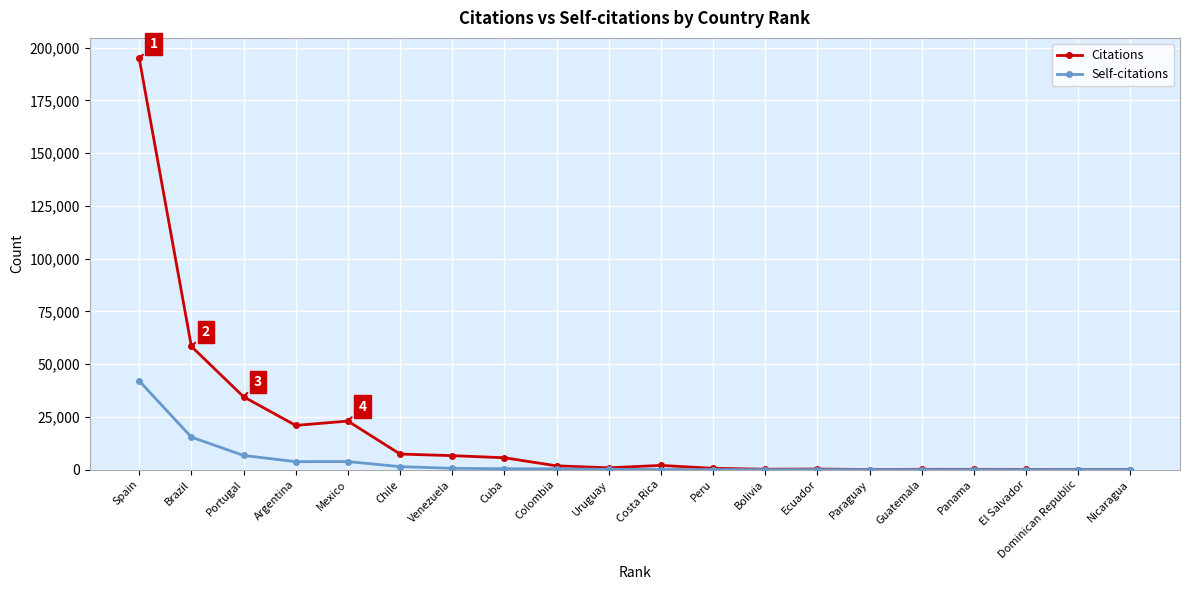

Rank the series by their average value, from lowest to highest.

Self-citations, Citations